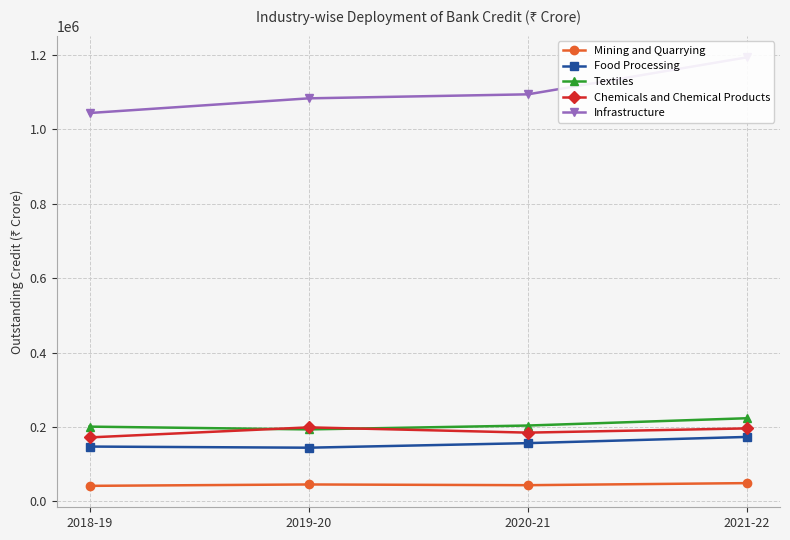

What position from the right is 2019-20?

3